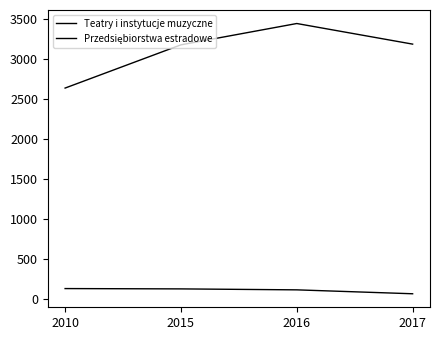

Does the chart have visible grid lines?

No